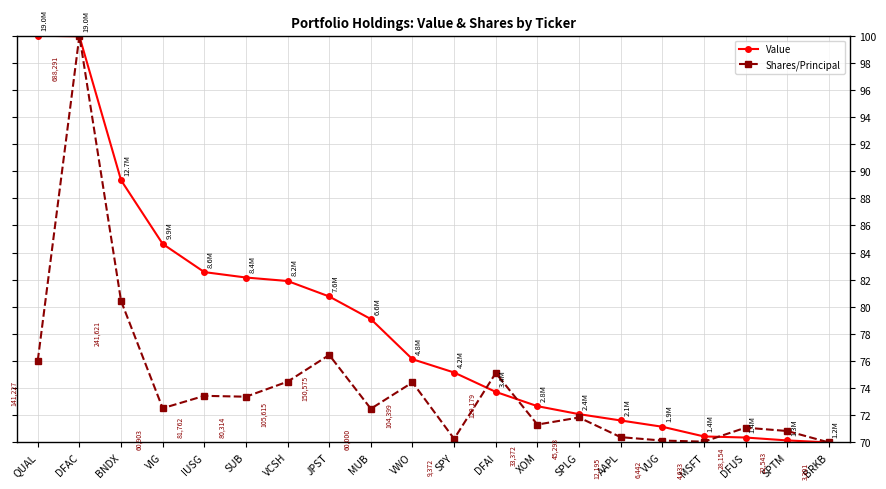

What is the lowest value of the Shares/Principal series?

70.0